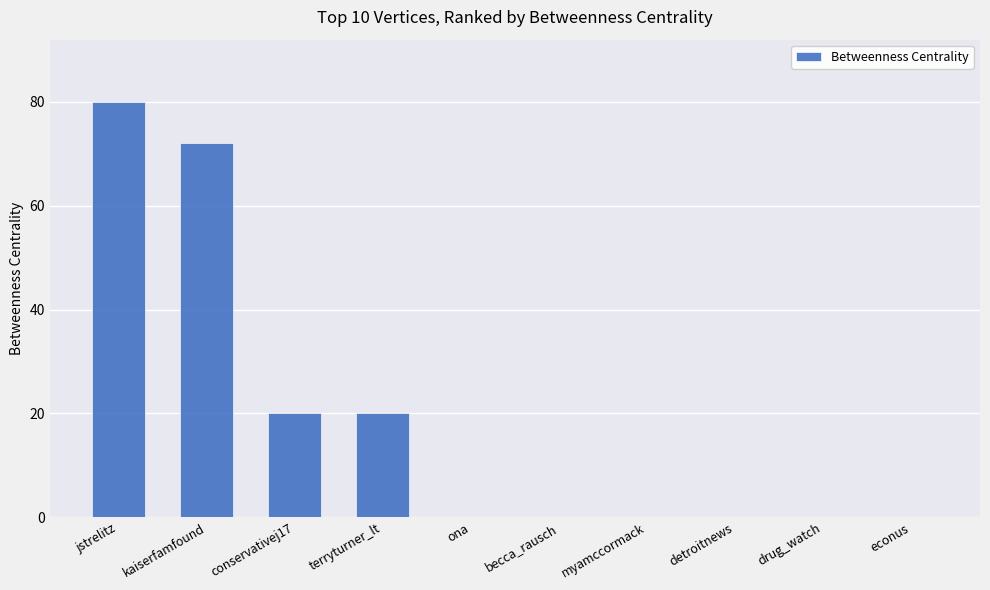

Reading left to right, what are all the values shown in this chart?

80	72	20	20	0	0	0	0	0	0